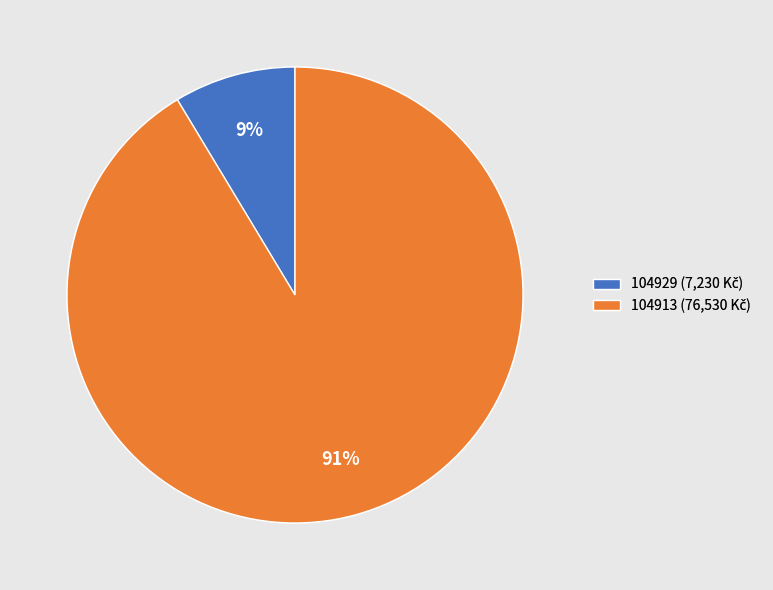

To the nearest percent, what is the combined percentage of 104929 and 104913?

100%